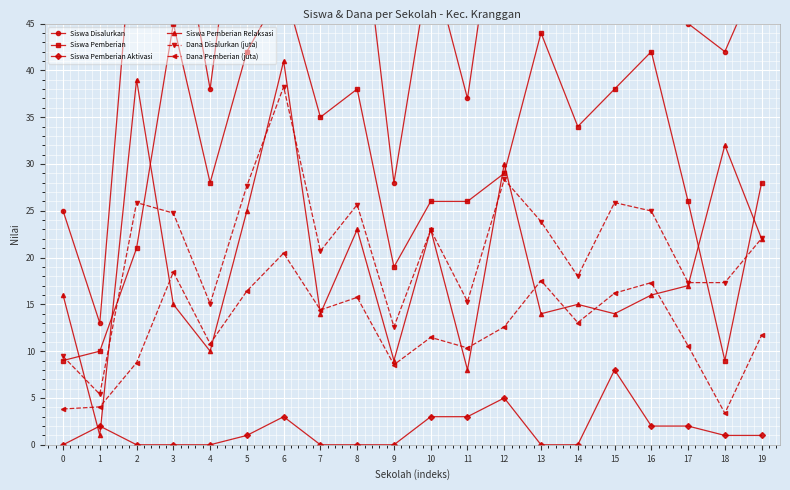

What is the maximum value for Dana Pemberian (juta)?

20.5